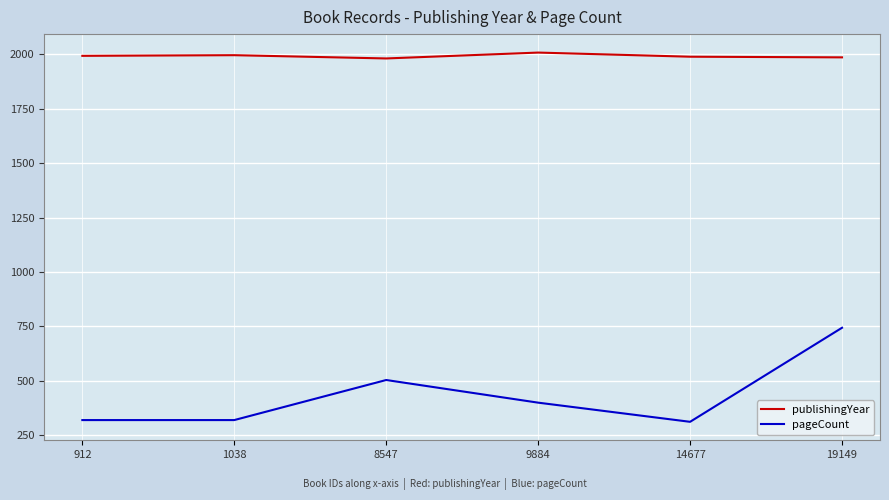

What is the difference between the maximum and minimum values in the publishingYear series?

27